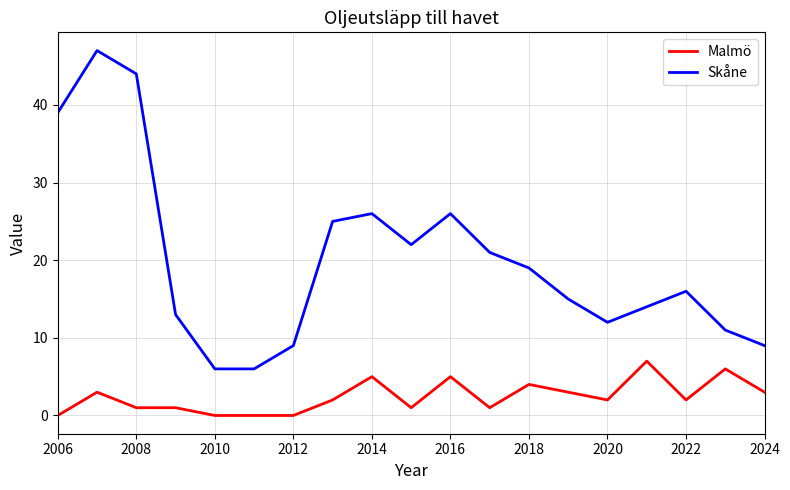

Which series has the largest range (max minus min)?

Skåne